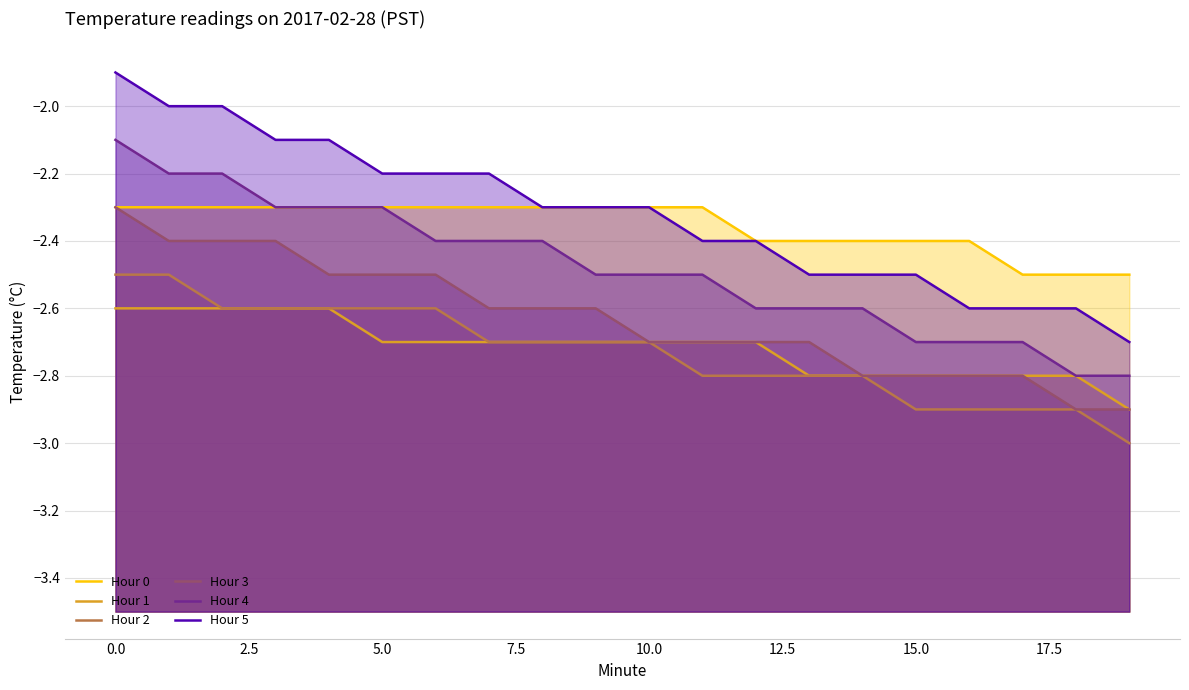

At which label does Hour 5 reach its minimum?

19